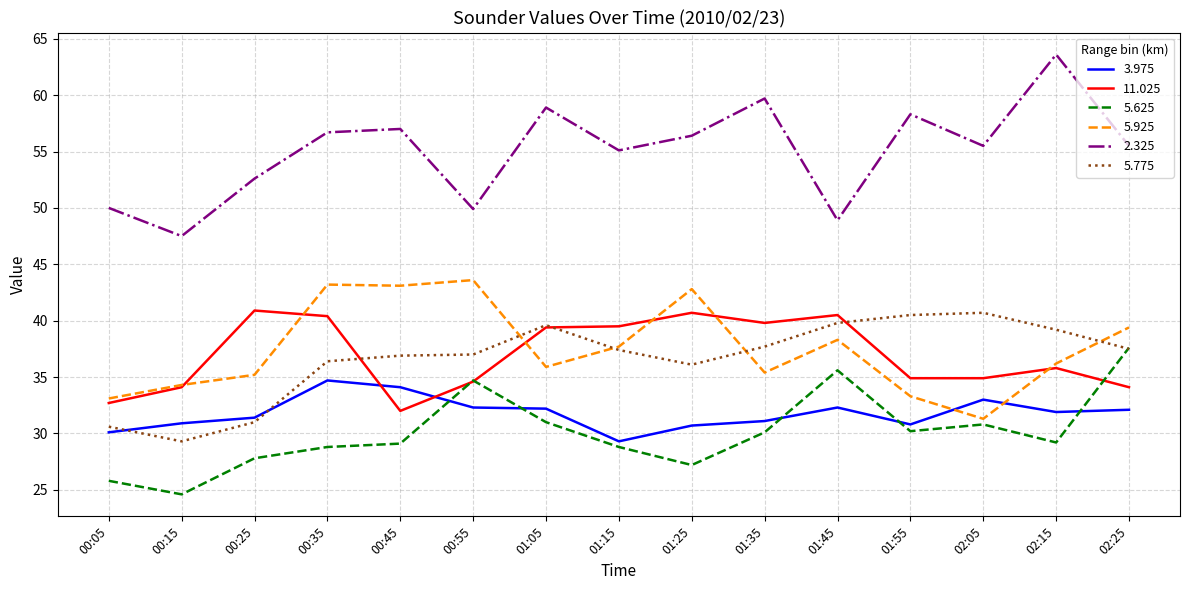

True or false: 11.025 and 2.325 intersect in this chart.

False